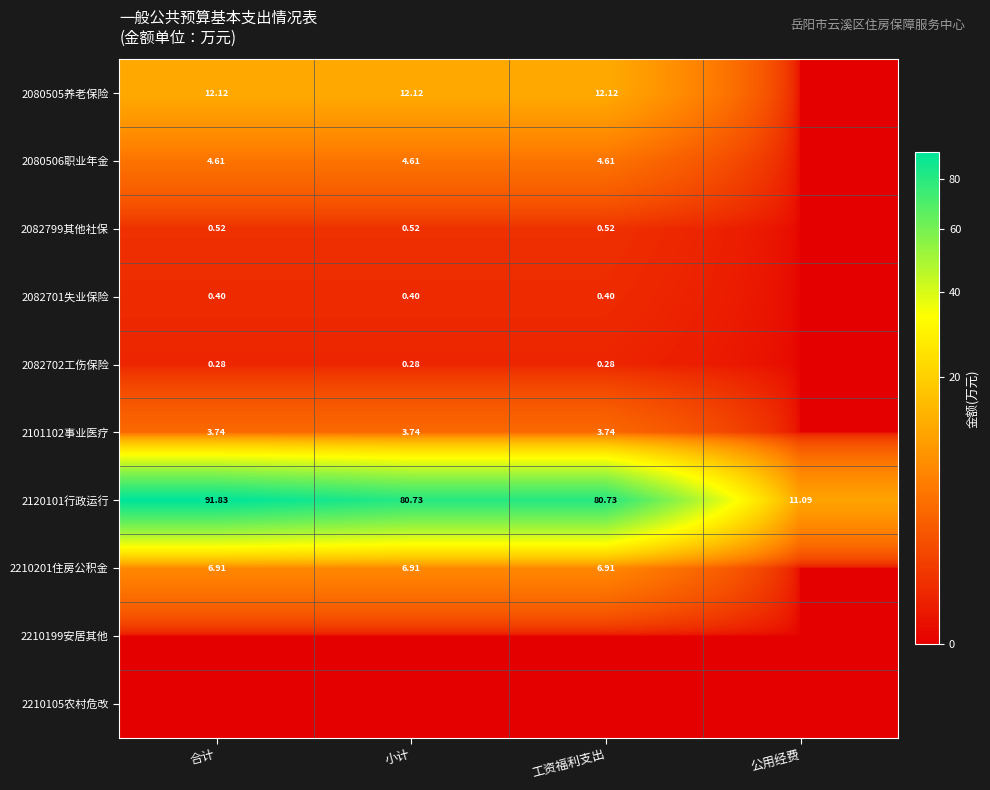

Between 合计 and 公用经费, which series saw the biggest shift?

2120101行政运行